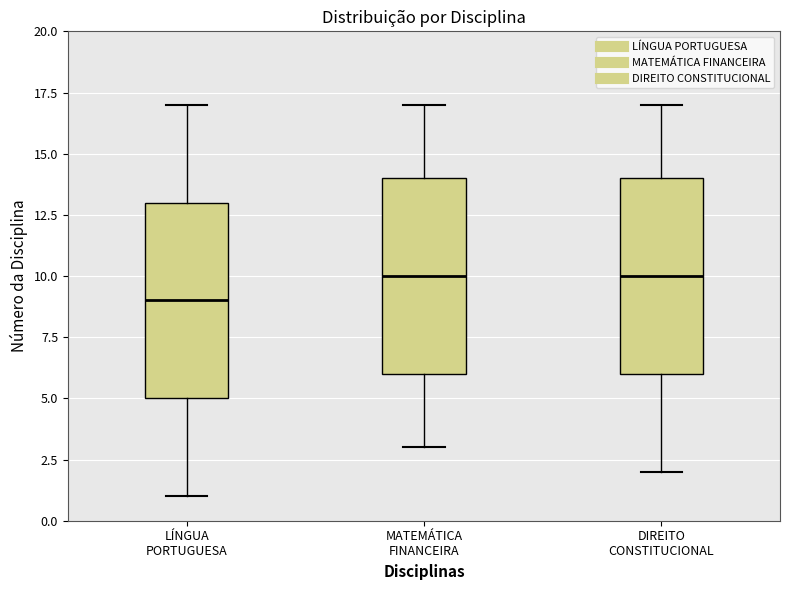

Reading left to right, read every box against the y-axis: the position of its median line, the range the box covers, and the ends of its whiskers. The values are not printed on the chart, so give them approximately, as read against the axis.

LÍNGUA PORTUGUESA: median 9, box 5 to 13, whiskers 1 to 17
MATEMÁTICA FINANCEIRA: median 10, box 6 to 14, whiskers 3 to 17
DIREITO CONSTITUCIONAL: median 10, box 6 to 14, whiskers 2 to 17